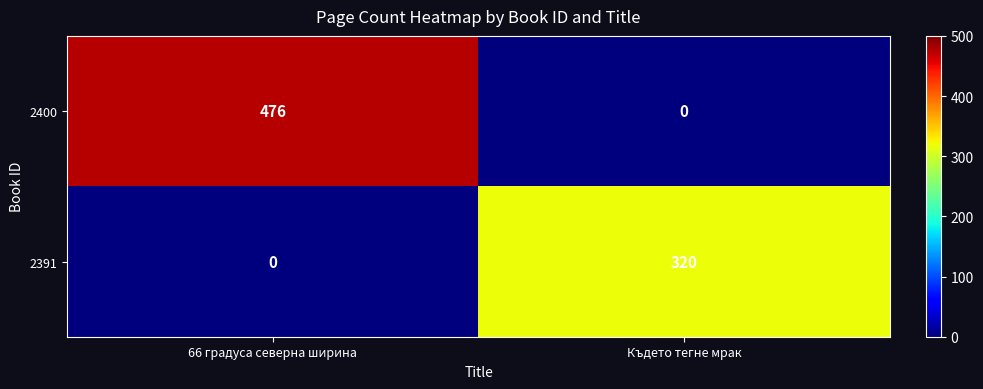

What is the difference between the maximum and minimum values in the 2391 series?

320